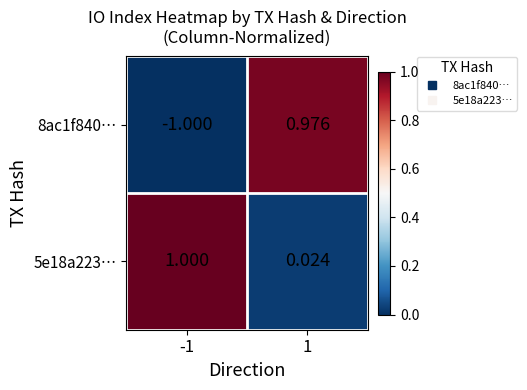

Which label corresponds to the largest value in the chart?

-1